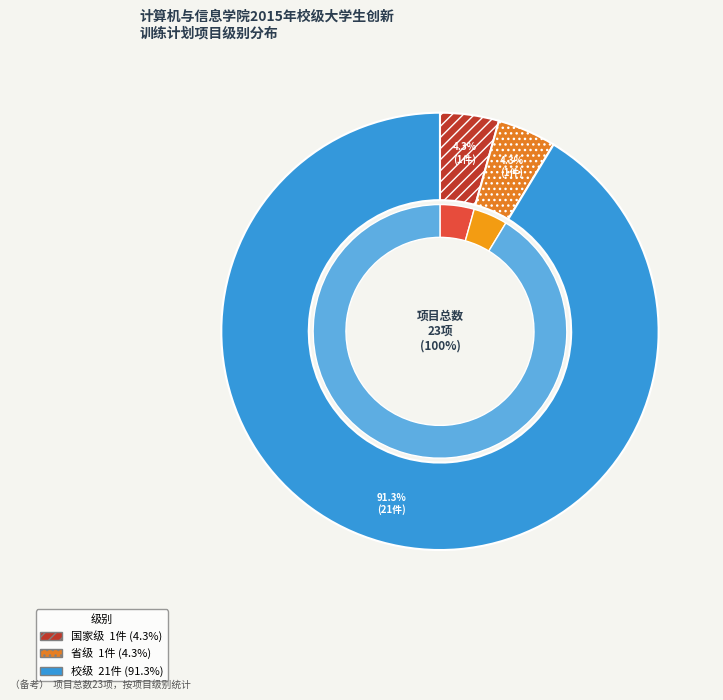

To the nearest percent, what portion does 省级 represent?

4%